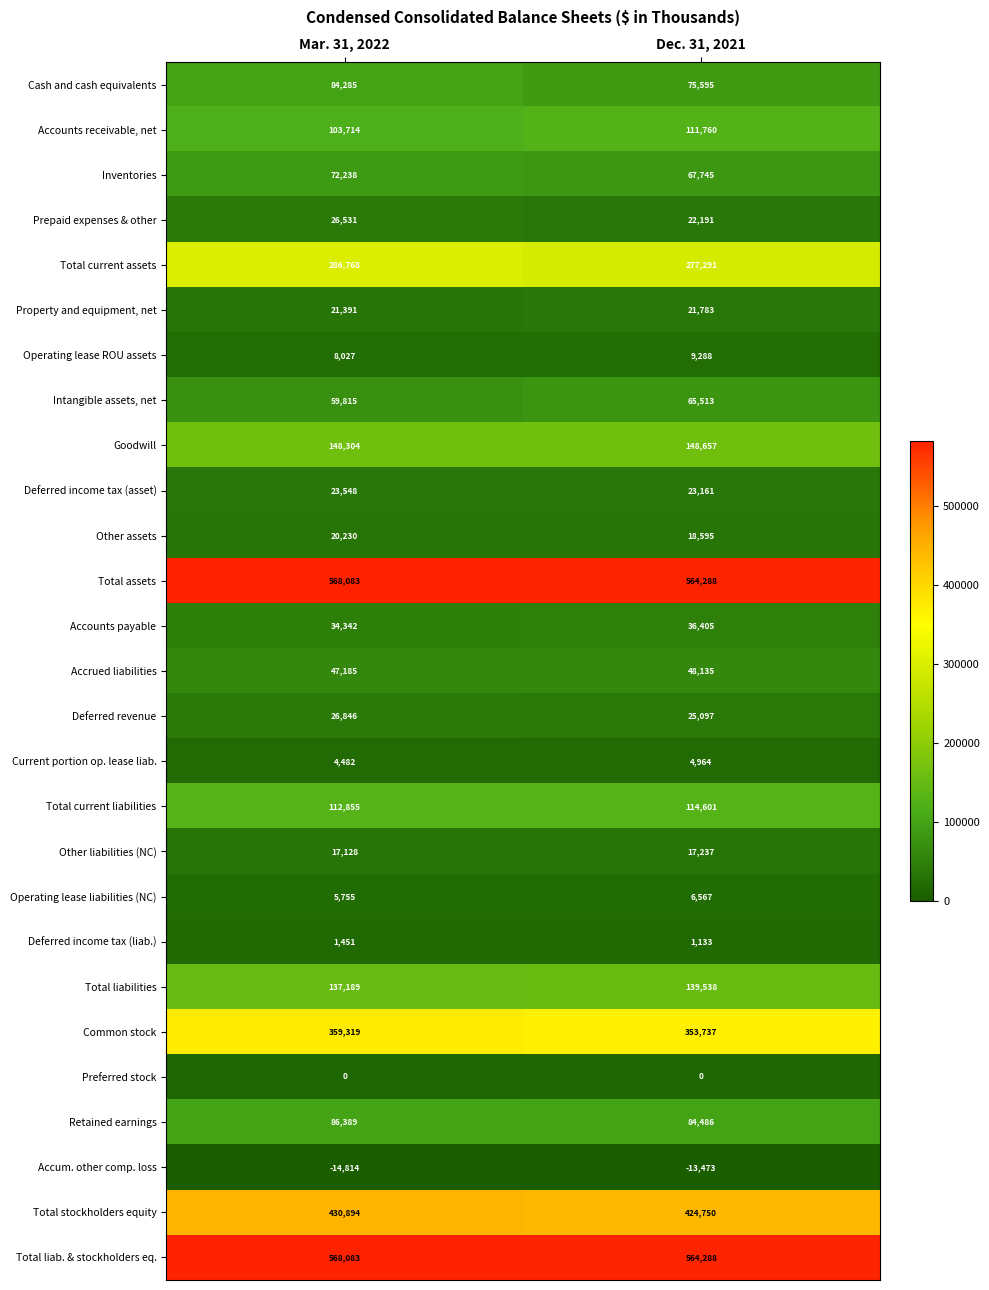

What is the approximate value of Current portion op. lease liab. at Dec. 31, 2021?

4964